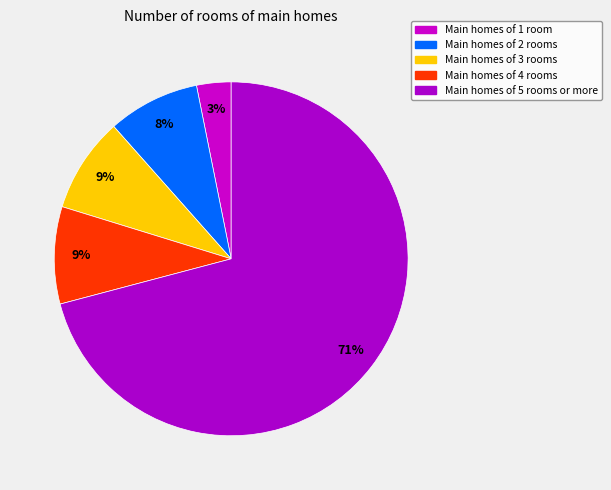

How many segments does this pie chart have?

5